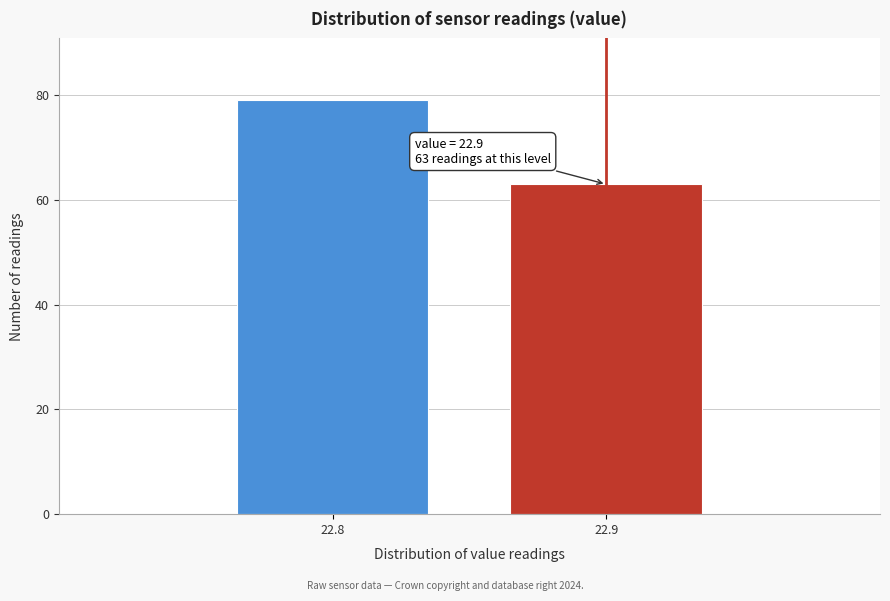

Reading left to right, what are all the values shown in this chart?

79	63